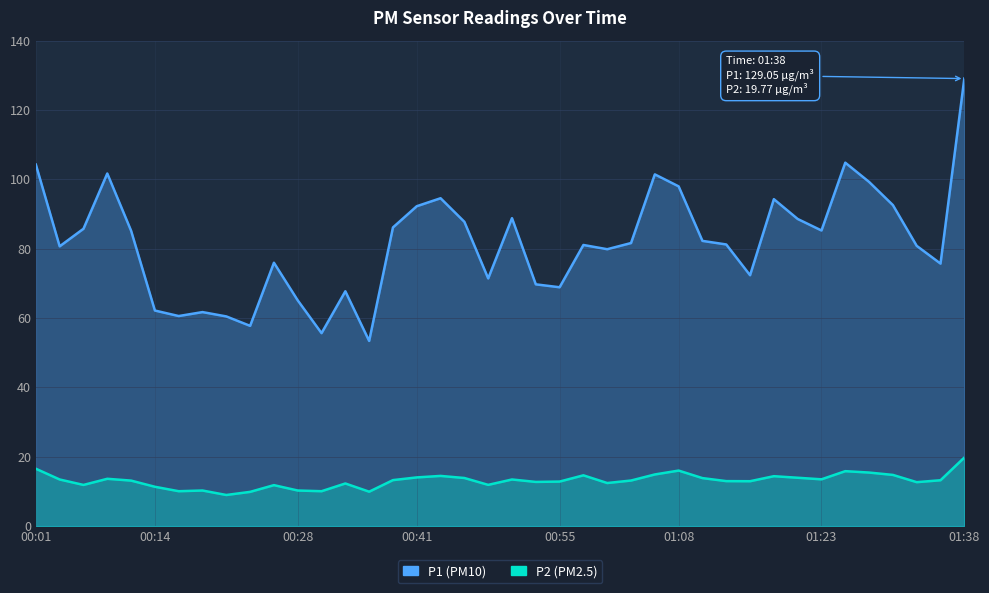

What position from the left is 32?

33